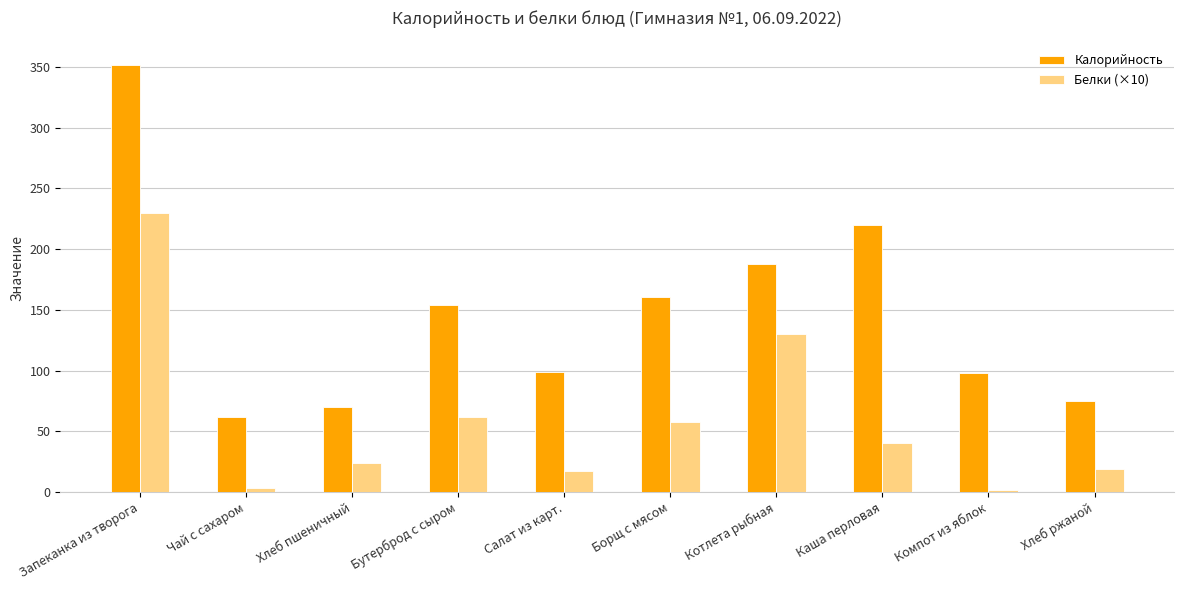

How many bars are there in total?

20